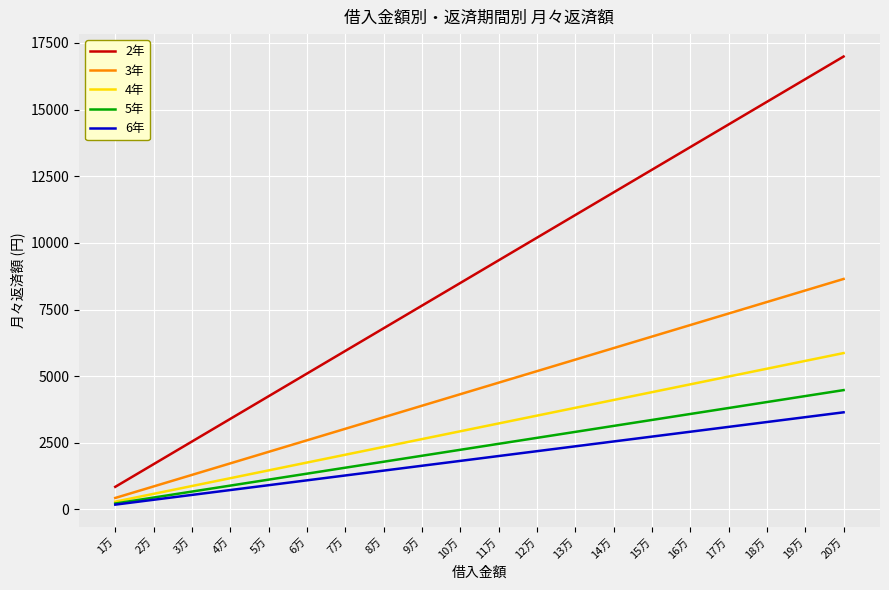

The 5年 series shows 3134.5 at 14万. True or false?

True